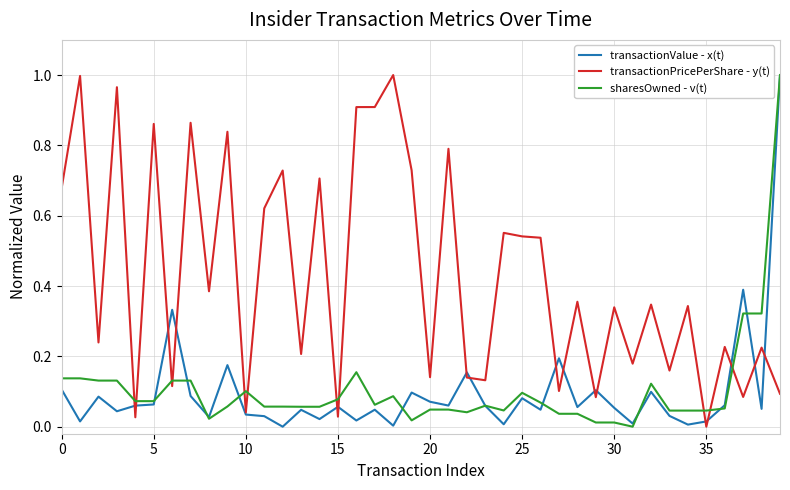

Which series has the largest total across all categories?

transactionPricePerShare - y(t)